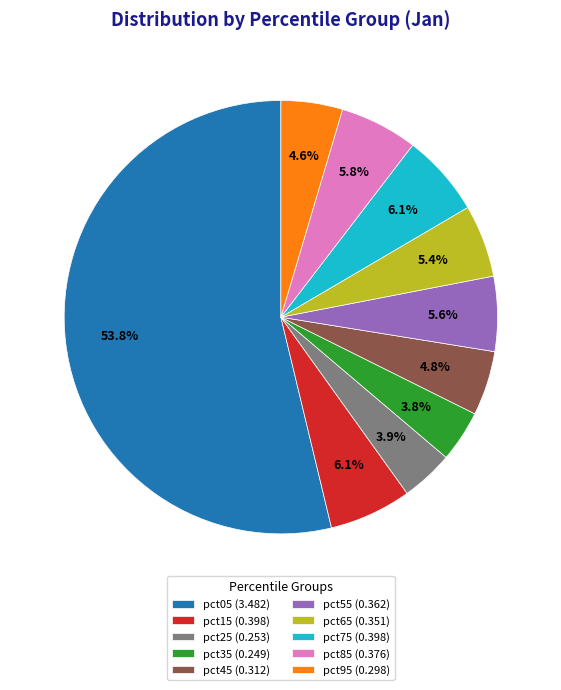

True or false: pct85 accounts for 6% of the total.

True